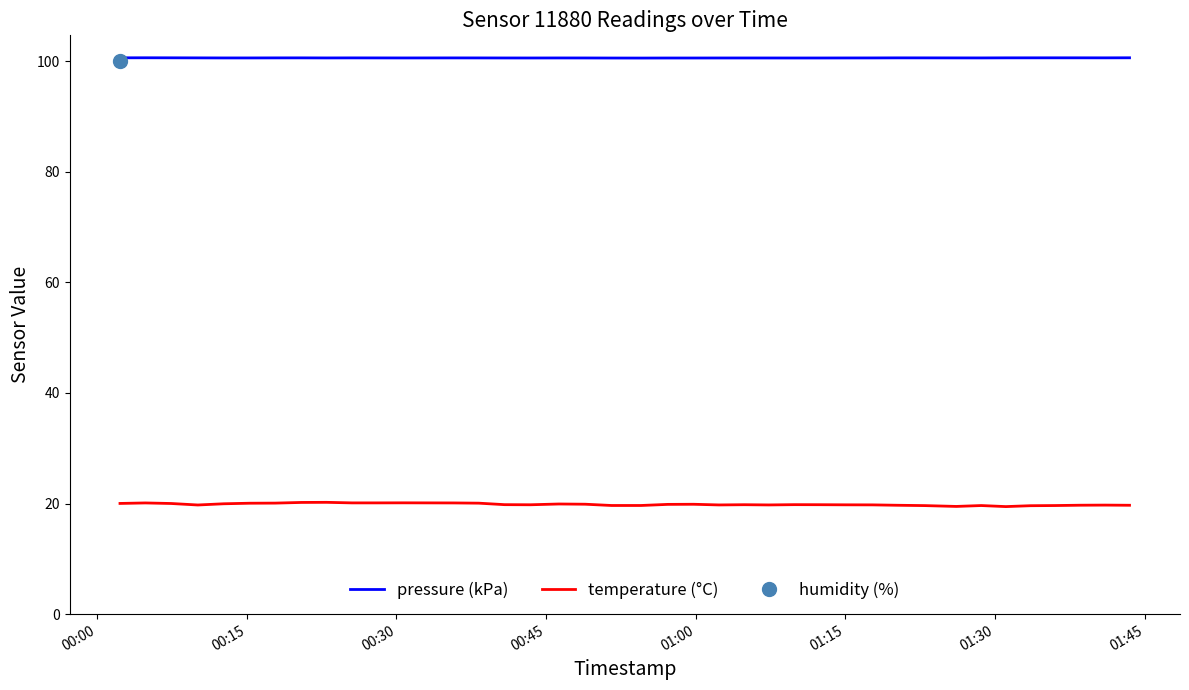

True or false: temperature (°C) and pressure (kPa) cross at least once.

False